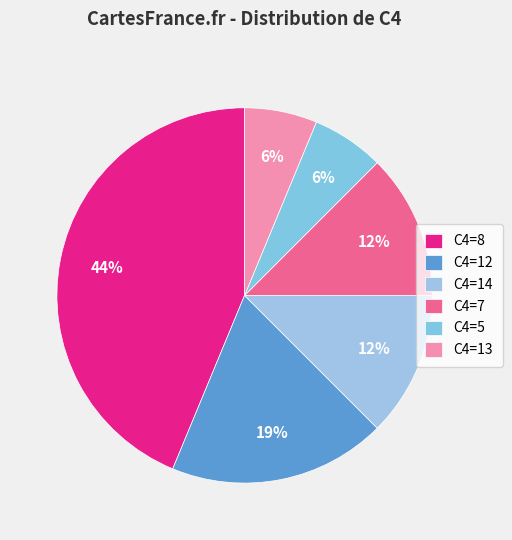

Which slice is the smallest?

5